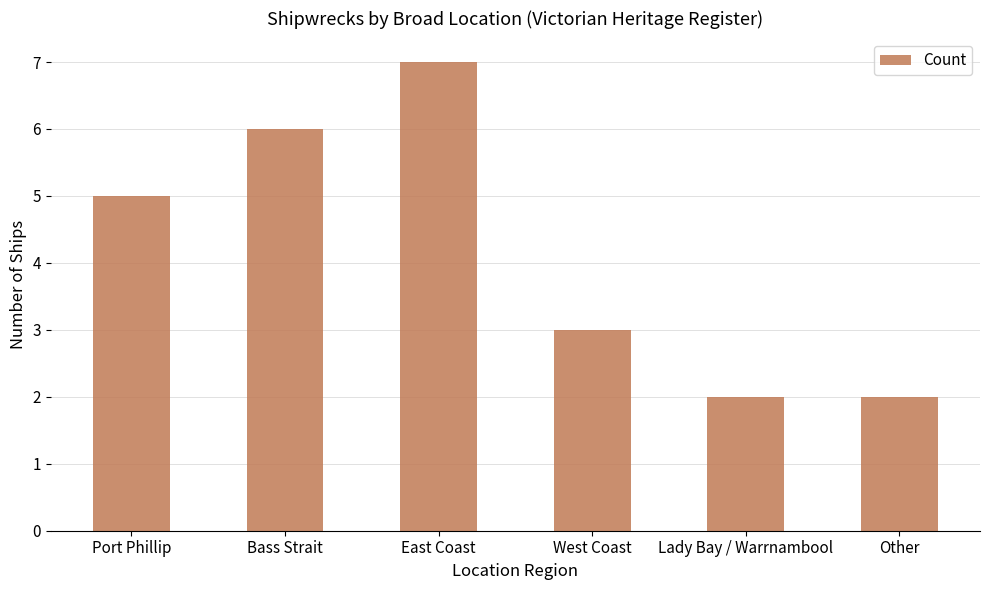

Which category has the highest value across all series?

East Coast